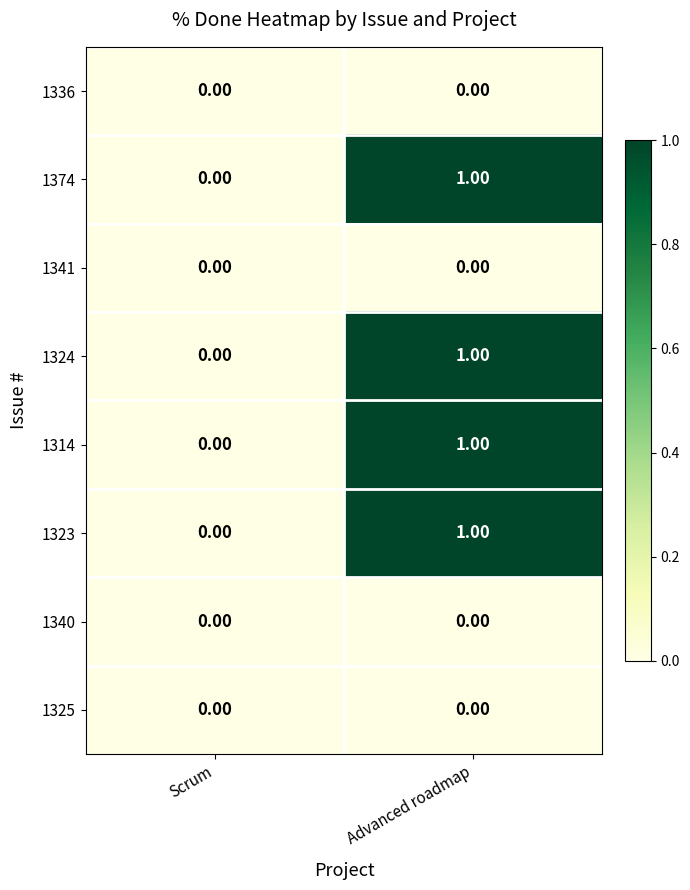

List the labels in order of 1324 value, largest first.

Advanced roadmap, Scrum